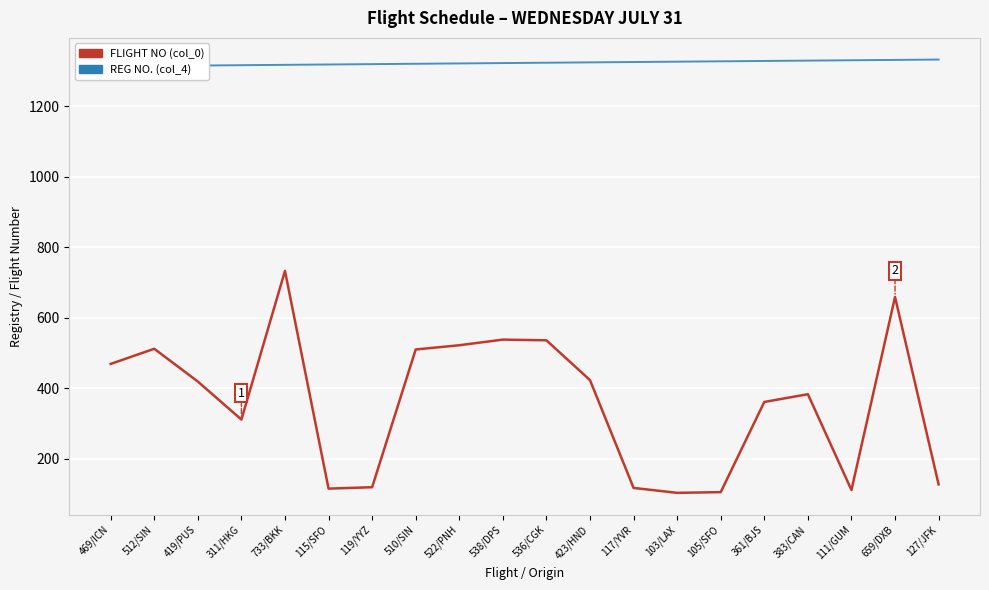

At which category does FLIGHT NO reach its first local peak?

512/SIN